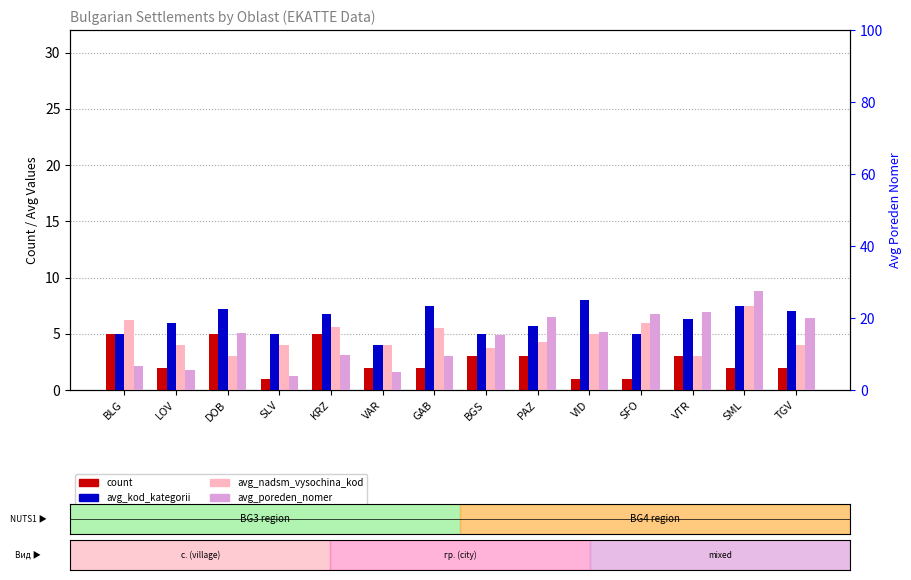

What is the label of the 14th bar from the right?

BLG